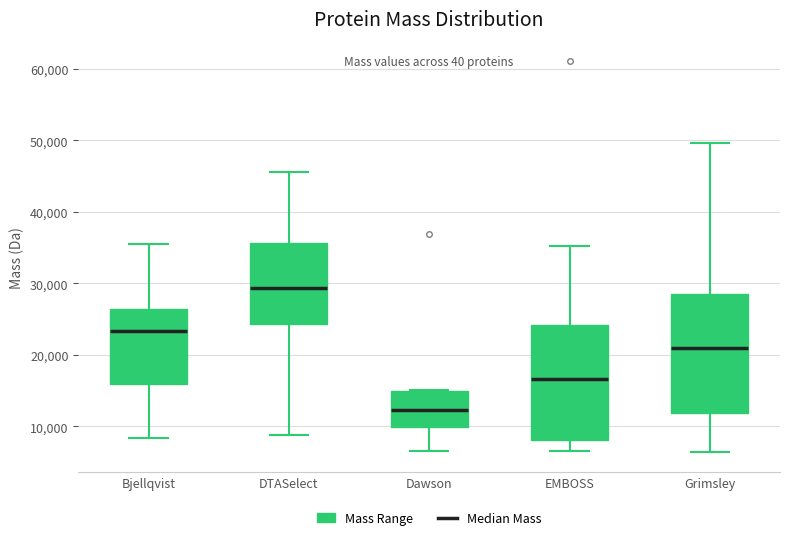

Reading left to right, read every box against the y-axis: the position of its median line, the range the box covers, and the ends of its whiskers. The values are not printed on the chart, so give them approximately, as read against the axis.

Bjellqvist: median 23000, box 16000 to 26000, whiskers 8000 to 36000
DTASelect: median 29000, box 24000 to 36000, whiskers 9000 to 46000
Dawson: median 12000, box 10000 to 15000, whiskers 7000 to 15000
EMBOSS: median 17000, box 8000 to 24000, whiskers 7000 to 35000
Grimsley: median 21000, box 12000 to 29000, whiskers 6000 to 50000